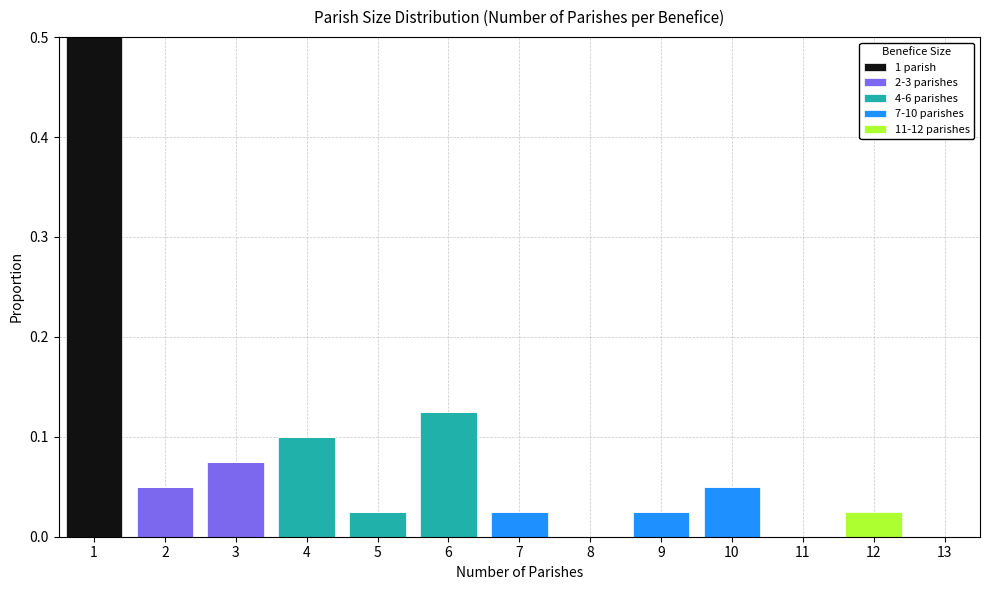

Which range on the x-axis has the tallest stacked bar (by total height)?

0.5 to 1.5